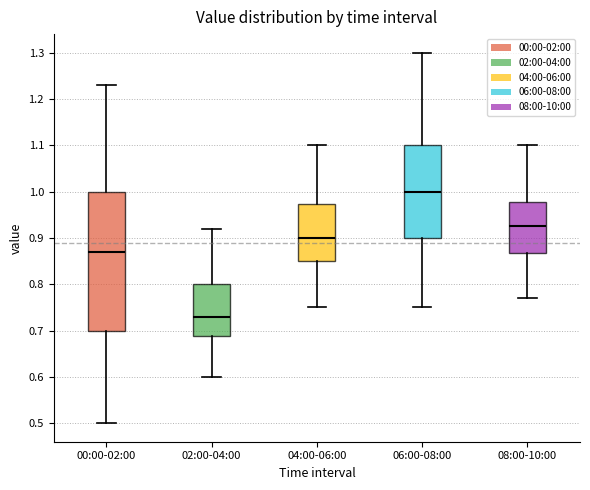

Comparing the boxes themselves (not the whiskers), which one is the tallest?

00:00-02:00